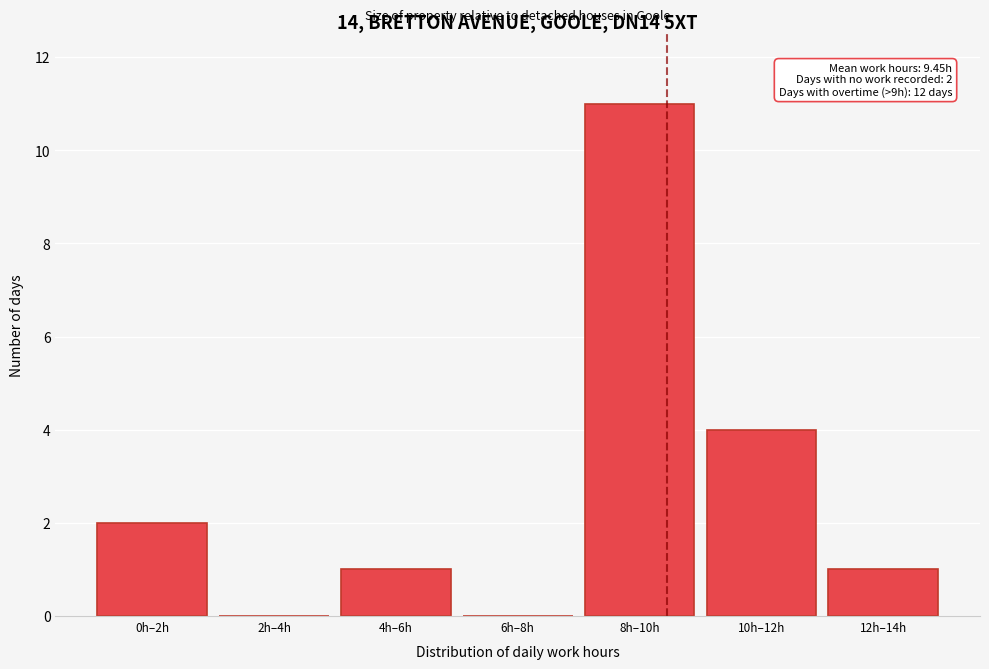

Reading right to left, what are all the values shown in this chart?

12h–14h=1	10h–12h=4	8h–10h=11	6h–8h=0	4h–6h=1	2h–4h=0	0h–2h=2